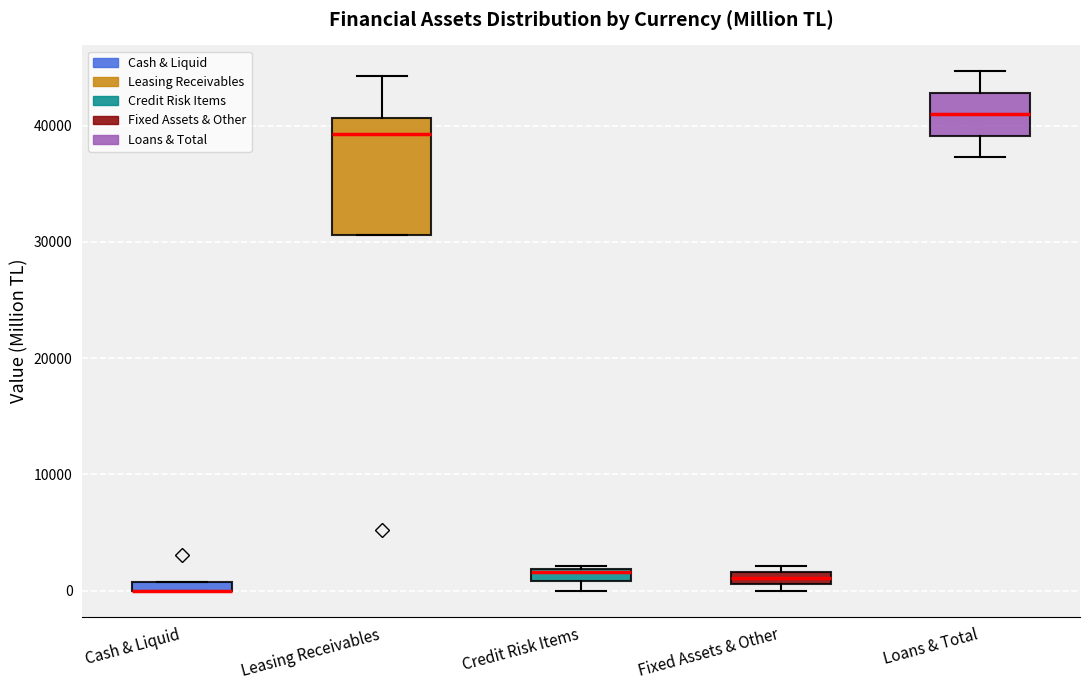

Where does the median line of the box for Loans & Total sit on the y-axis? The values are not printed on the chart, so give them approximately, as read against the axis.

41000